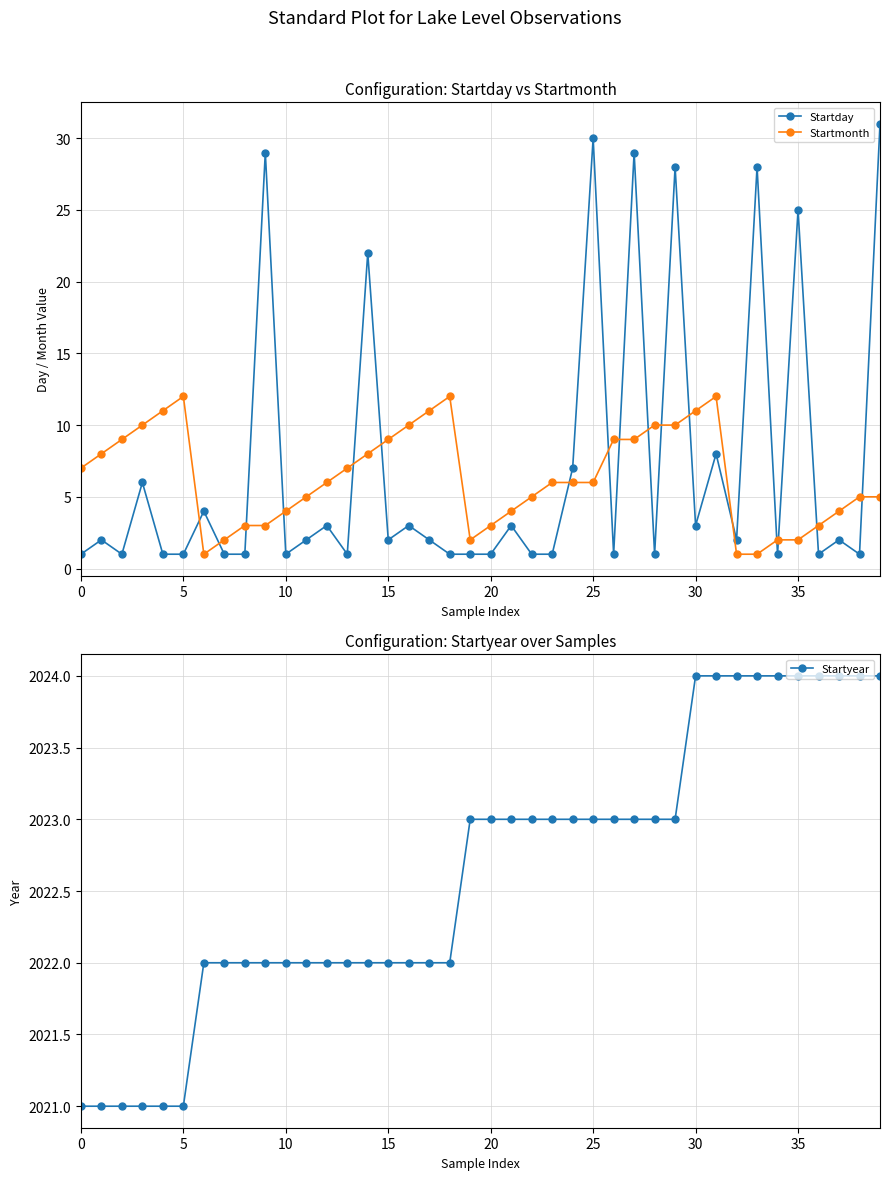

Rank the series by their maximum value, from lowest to highest.

Startmonth, Startday, Startyear